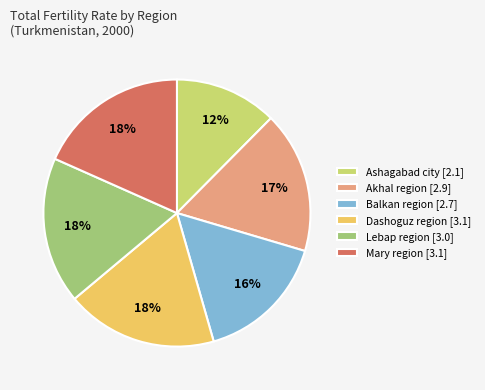

True or false: Dashoguz region [3.1] accounts for 26% of the total.

False